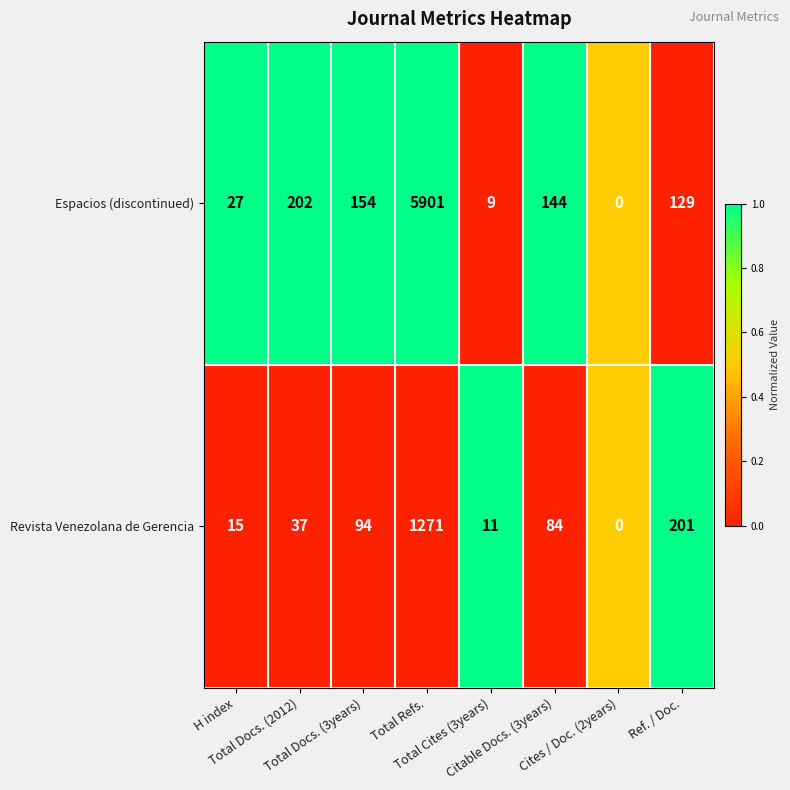

Which series has the largest range (max minus min)?

Espacios (discontinued)